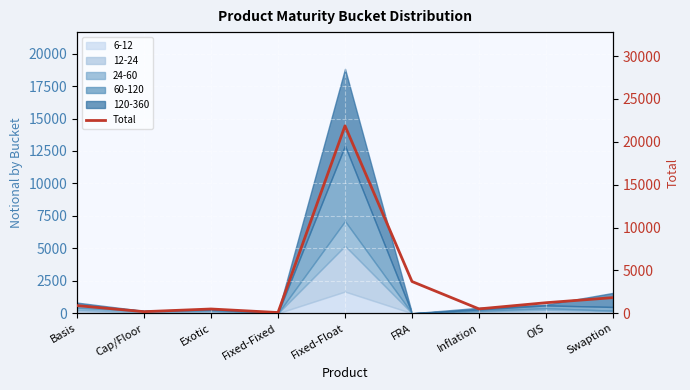

What is the difference between the maximum and minimum values?

21784